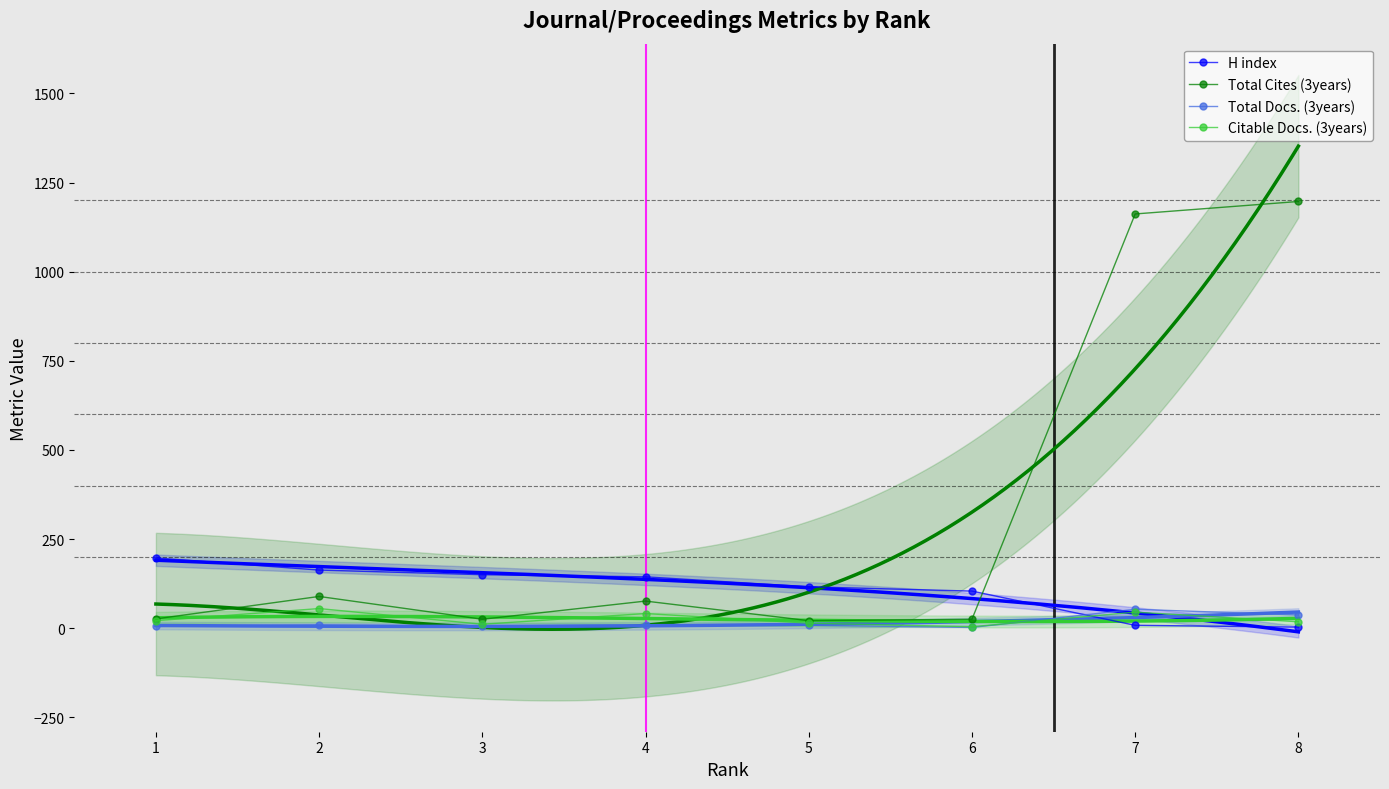

At which category is the sum across all series the highest?

7